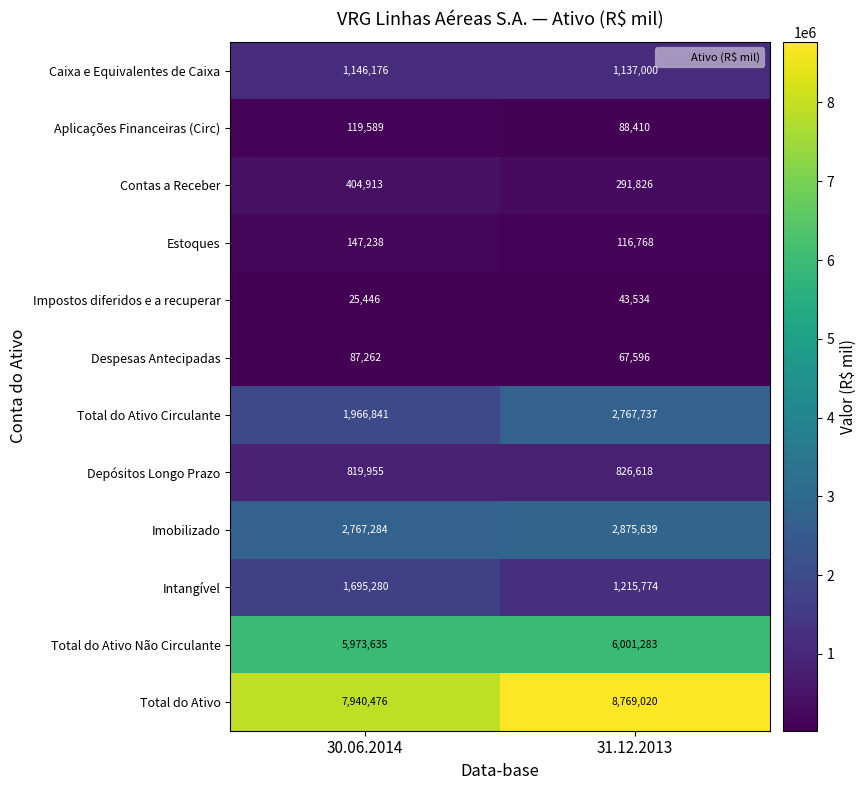

Reading left to right, list all the values displayed in this chart.

Caixa e Equivalentes de Caixa: 30.06.2014=1146176	31.12.2013=1137000
Aplicações Financeiras (Circ): 30.06.2014=119589	31.12.2013=88410
Contas a Receber: 30.06.2014=404913	31.12.2013=291826
Estoques: 30.06.2014=147238	31.12.2013=116768
Impostos diferidos e a recuperar: 30.06.2014=25446	31.12.2013=43534
Despesas Antecipadas: 30.06.2014=87262	31.12.2013=67596
Total do Ativo Circulante: 30.06.2014=1966841	31.12.2013=2767737
Depósitos Longo Prazo: 30.06.2014=819955	31.12.2013=826618
Imobilizado: 30.06.2014=2767284	31.12.2013=2875639
Intangível: 30.06.2014=1695280	31.12.2013=1215774
Total do Ativo Não Circulante: 30.06.2014=5973635	31.12.2013=6001283
Total do Ativo: 30.06.2014=7940476	31.12.2013=8769020